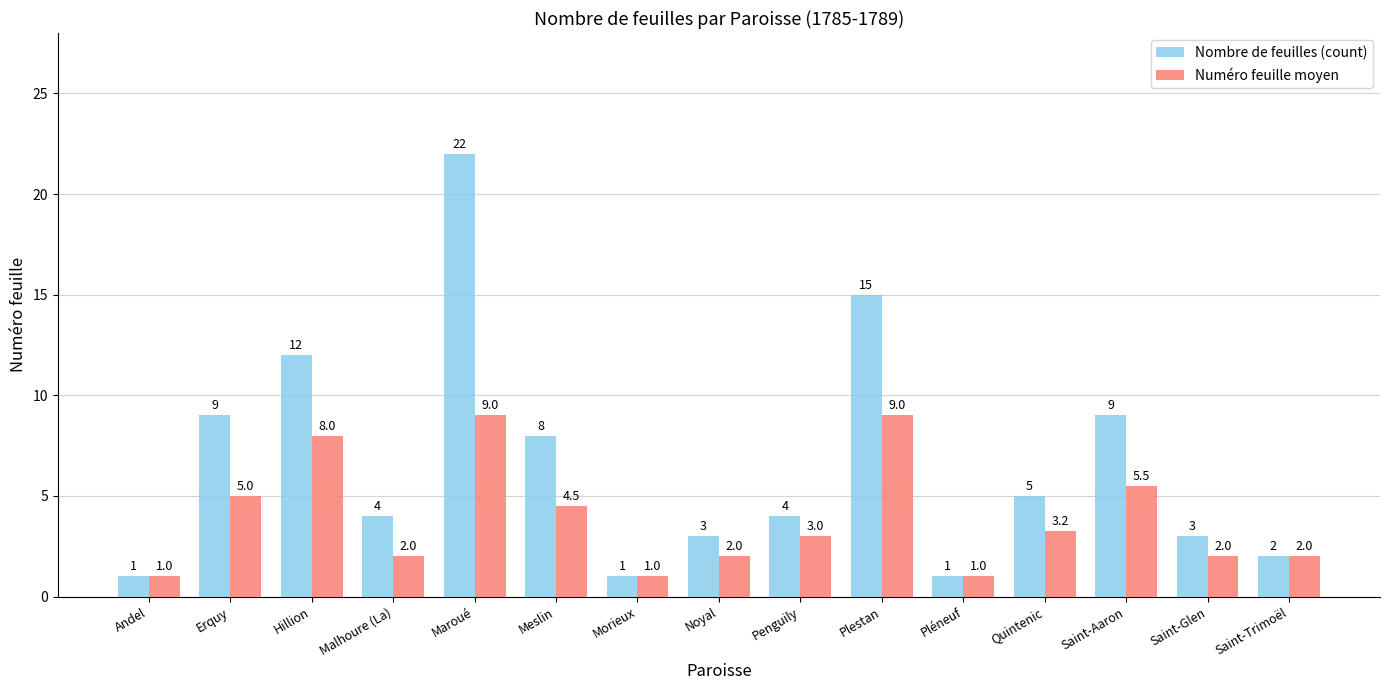

The value of Nombre de feuilles (count) at Penguily is 4.0. True or false?

True